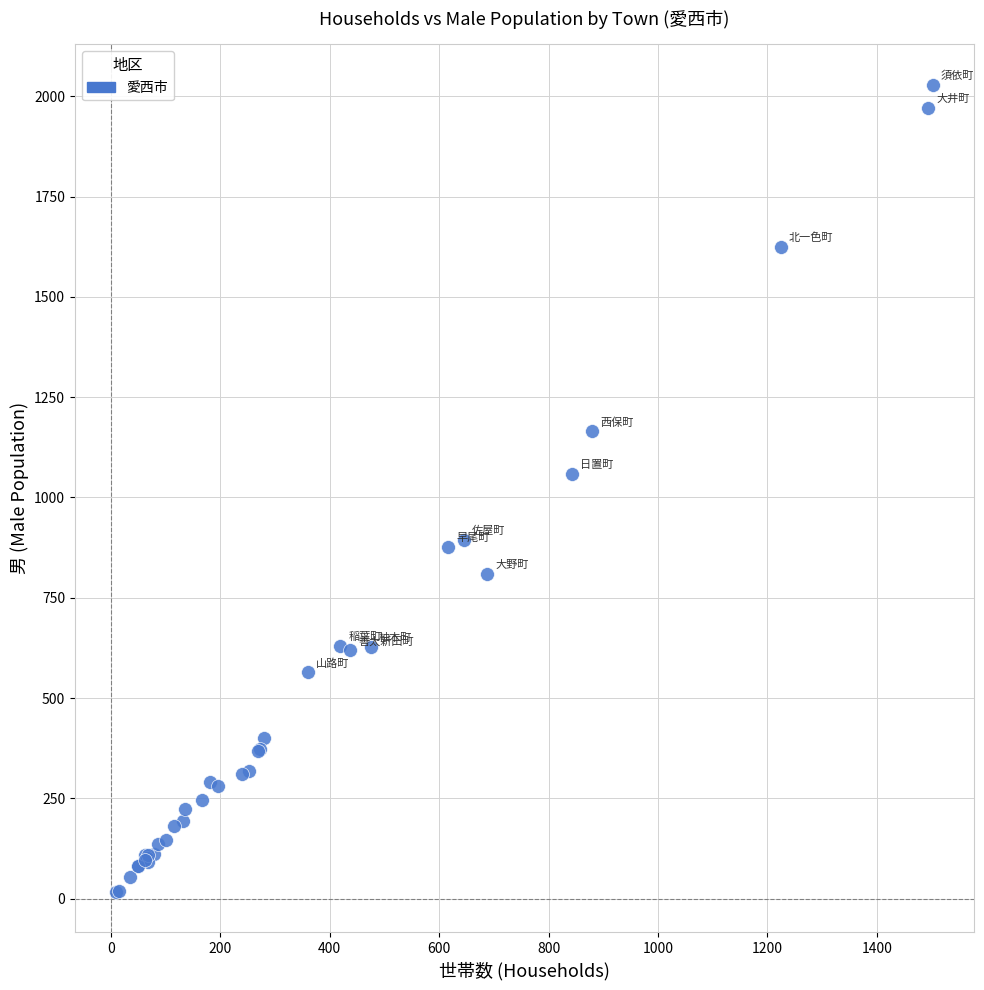

What Y value in the scatter plot is closest to 1023?

1059